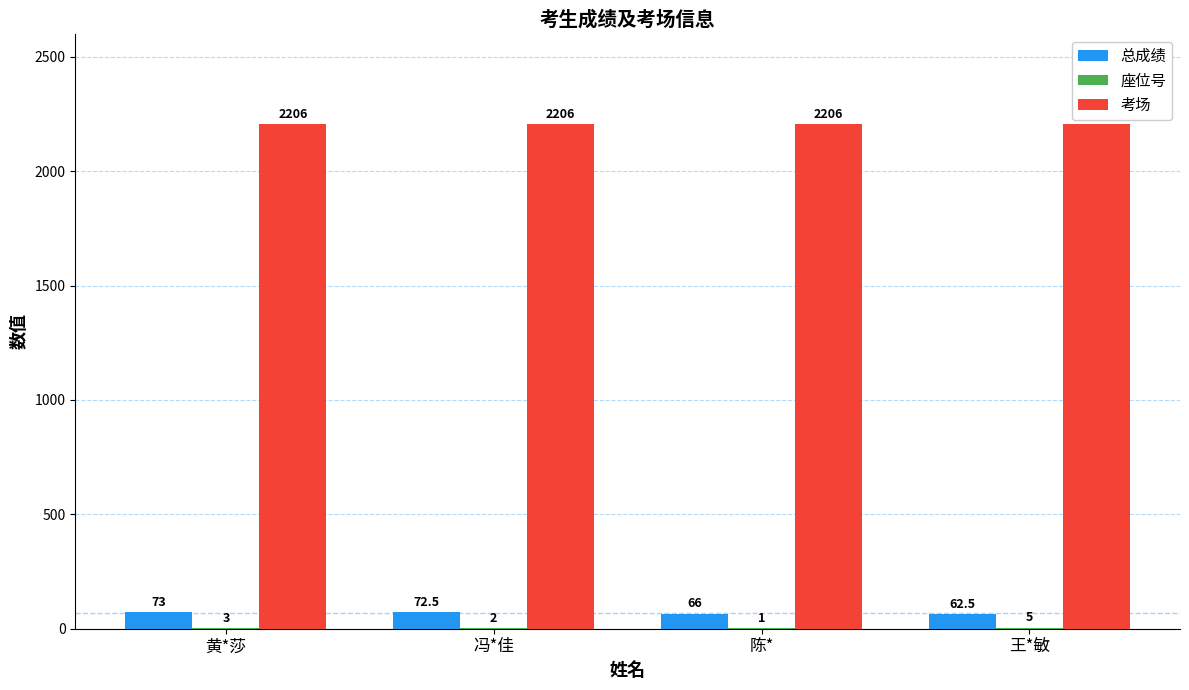

What is the maximum value shown in the chart?

2206.0